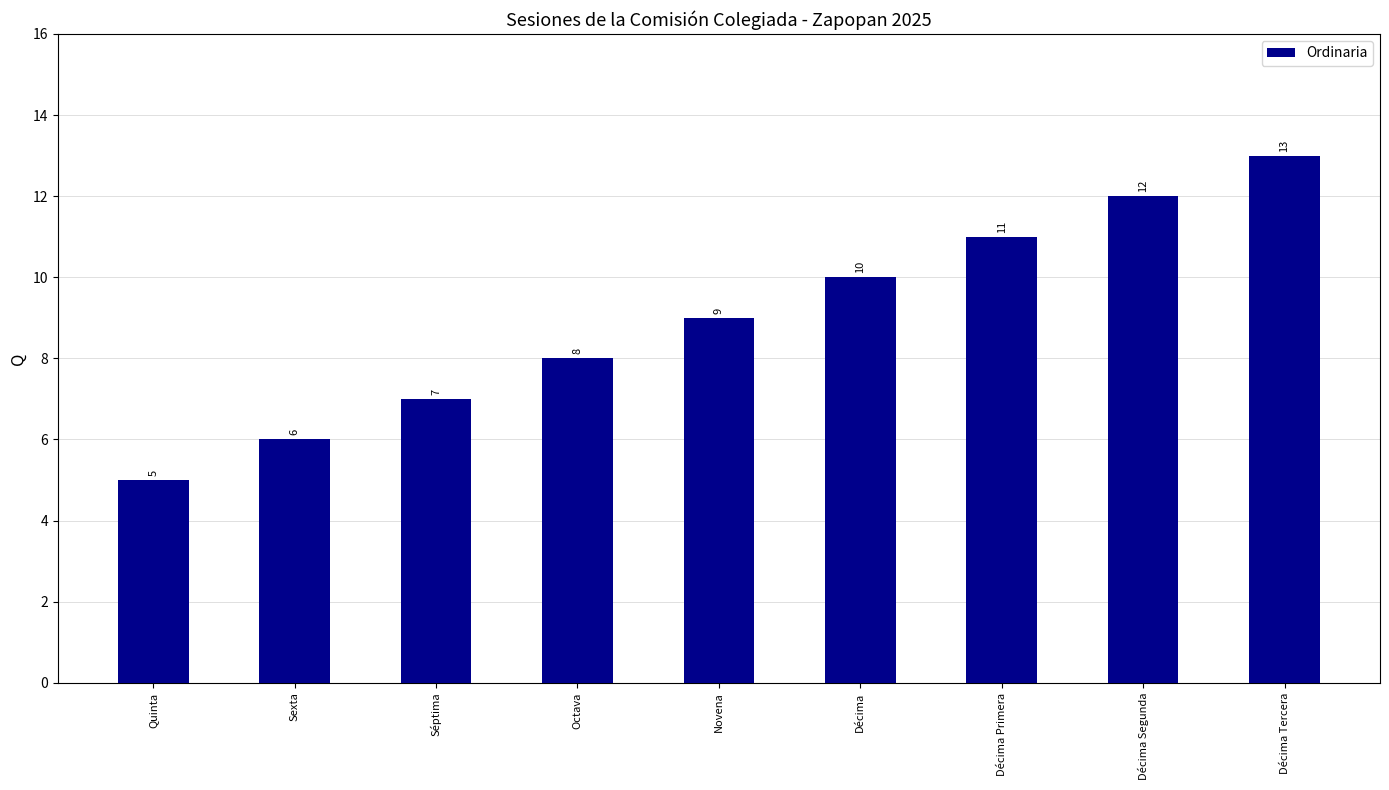

What value does the data have at Décima Primera?

11